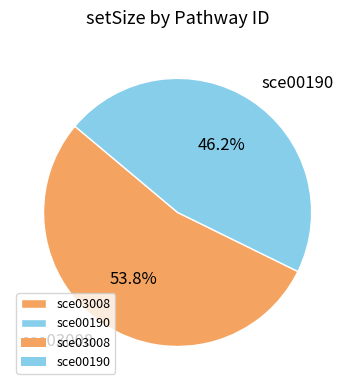

Does sce03008 account for over 50% of the chart?

Yes